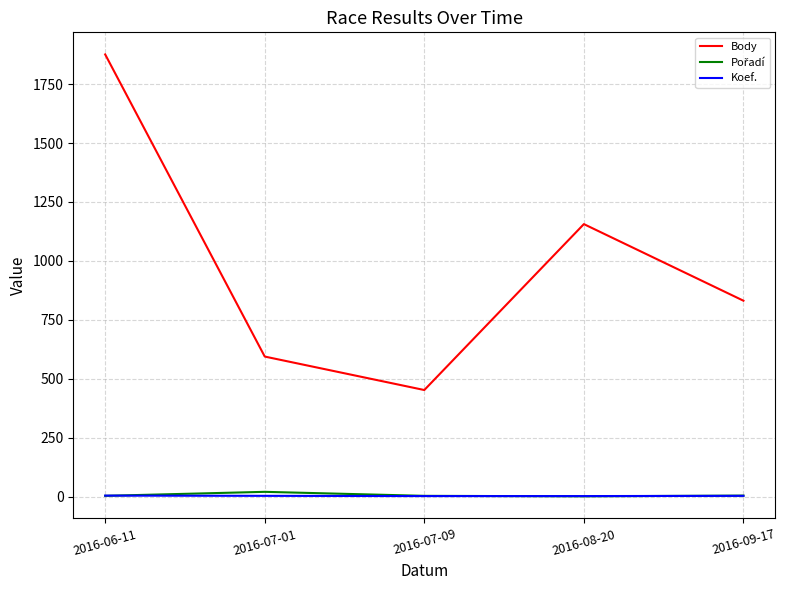

Does the chart display data point markers on the line(s)?

No